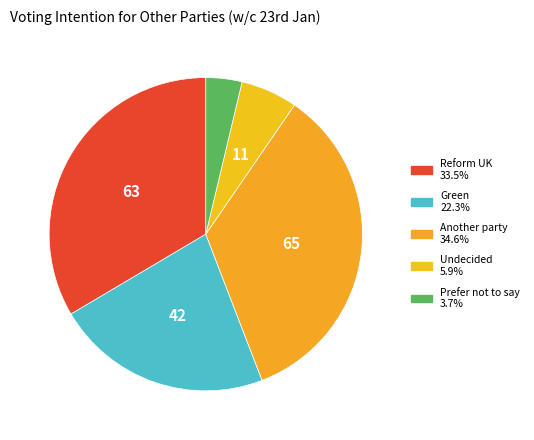

Between Reform UK and Prefer not to say, which is larger?

Reform UK